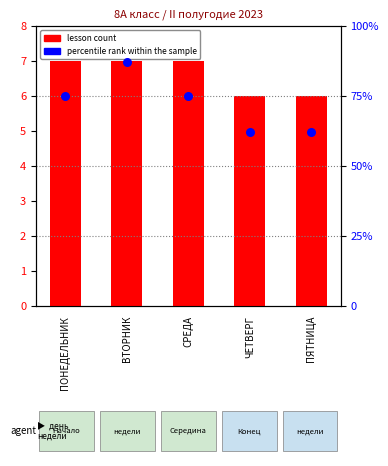

Which series reaches the maximum Y coordinate?

percentile rank within the sample